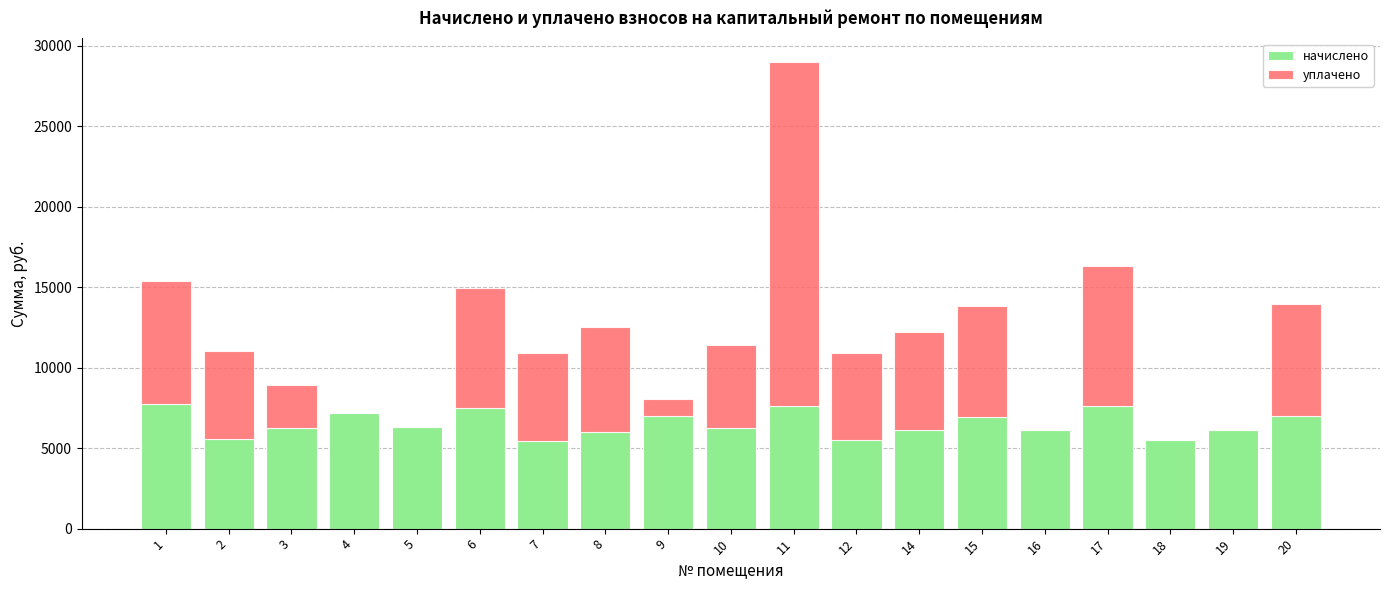

What is the total value across all series at 1?

15375.1